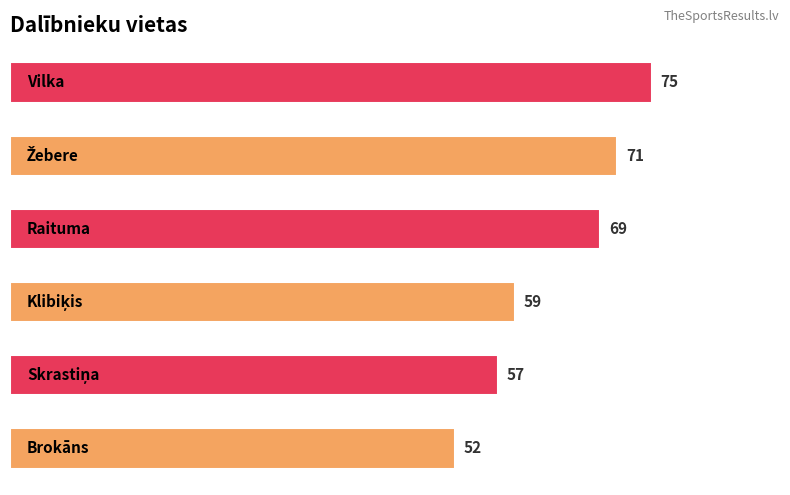

Reading bottom to top, what are all the values shown in this chart?

52	57	59	69	71	75